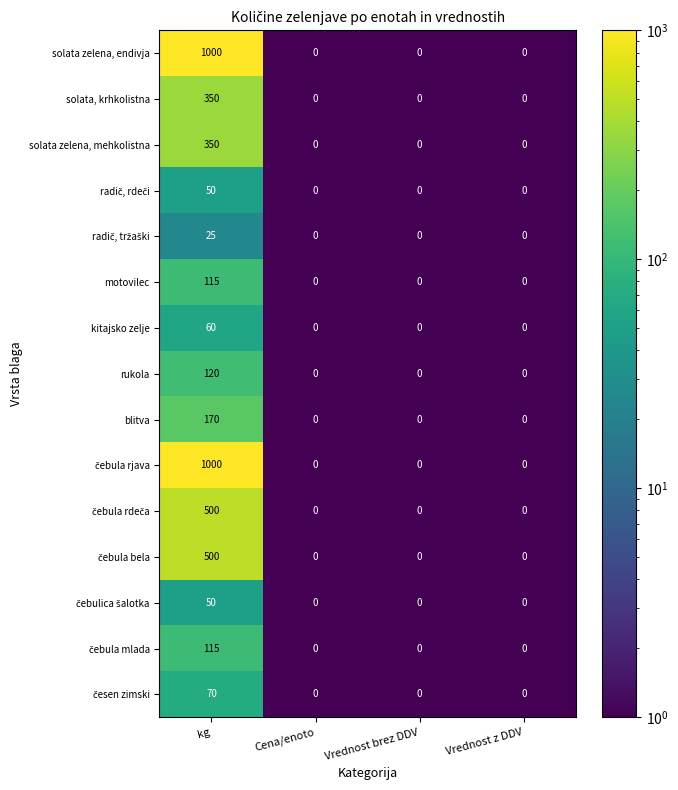

What is the difference between the maximum and minimum values in the blitva series?

170